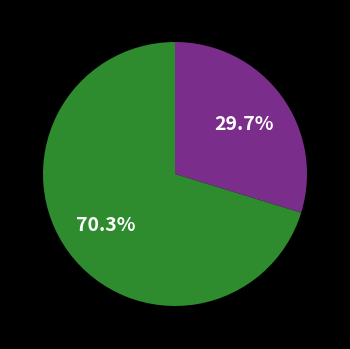

To the nearest percent, what is the difference between the largest and smallest slice percentages?

41%